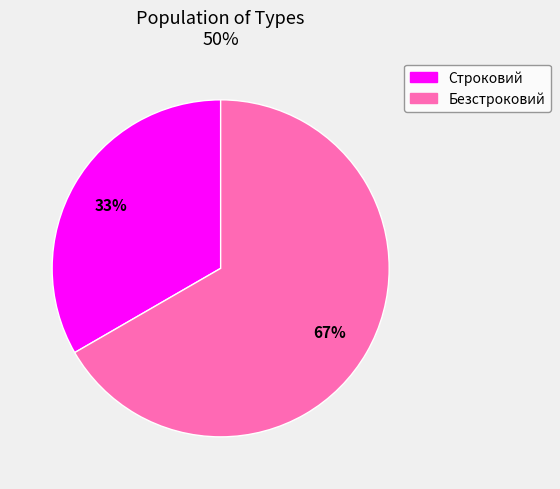

Combined, do Строковий and Безстроковий account for over 50%?

Yes